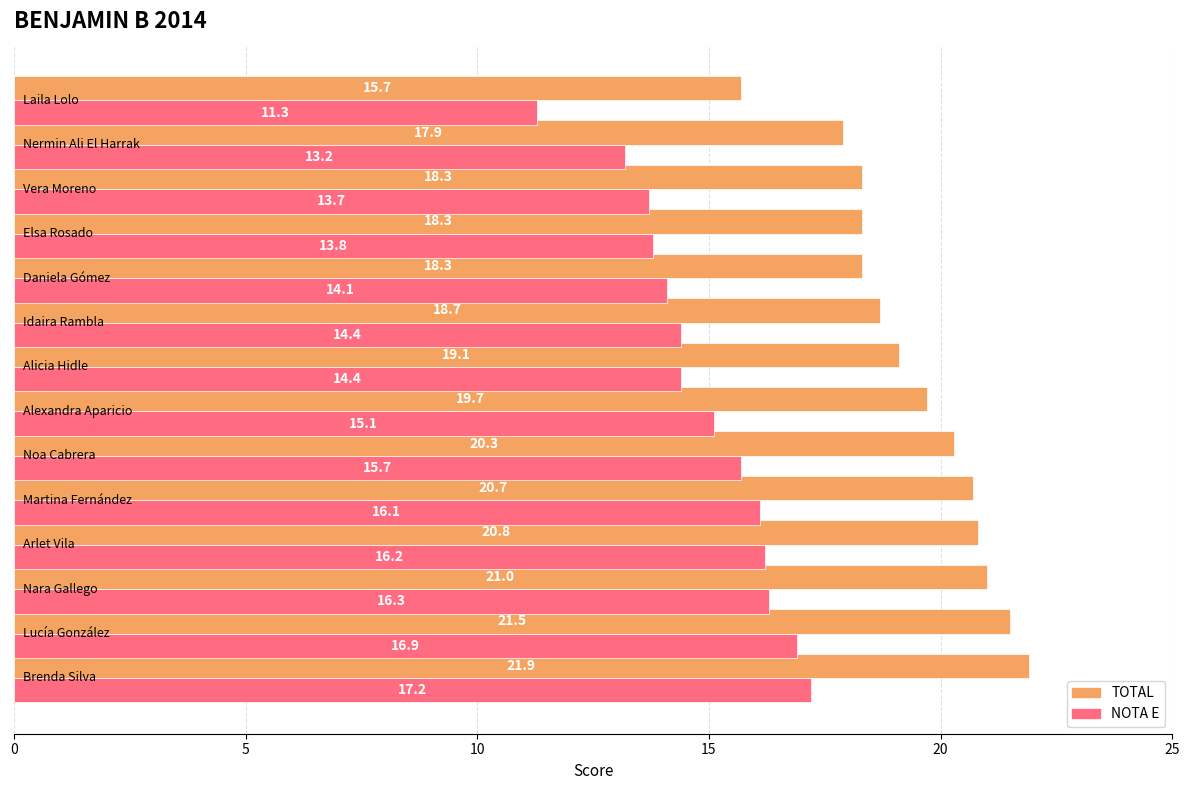

What is the lowest value of the TOTAL series?

15.7